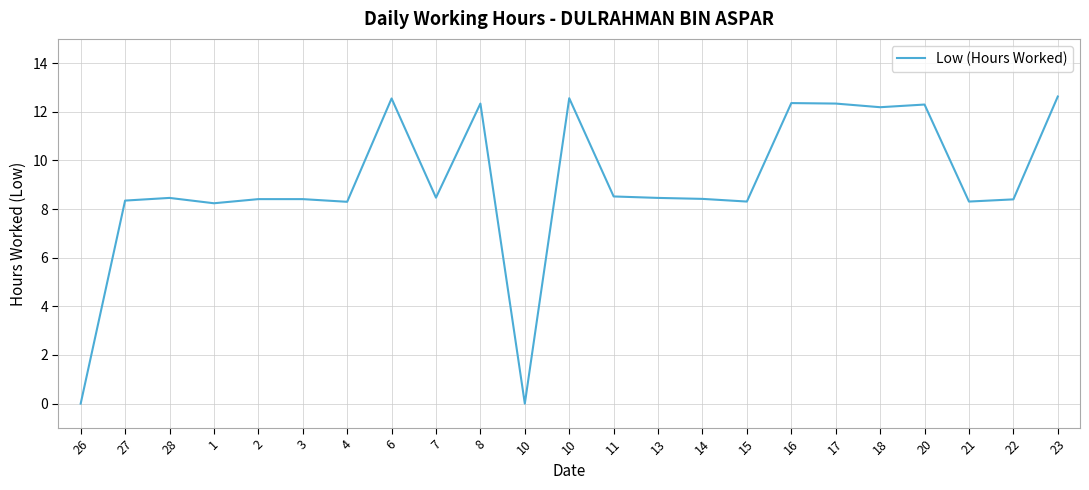

What is the difference between the maximum and minimum values?

12.6